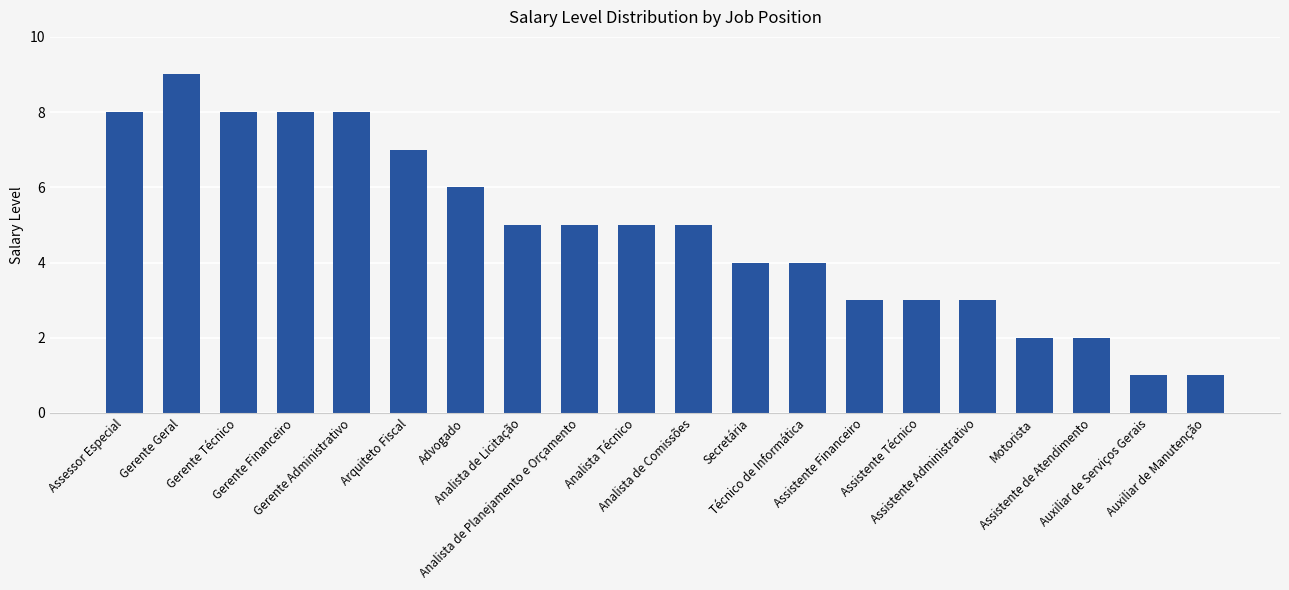

What is the difference between the maximum and minimum values?

8